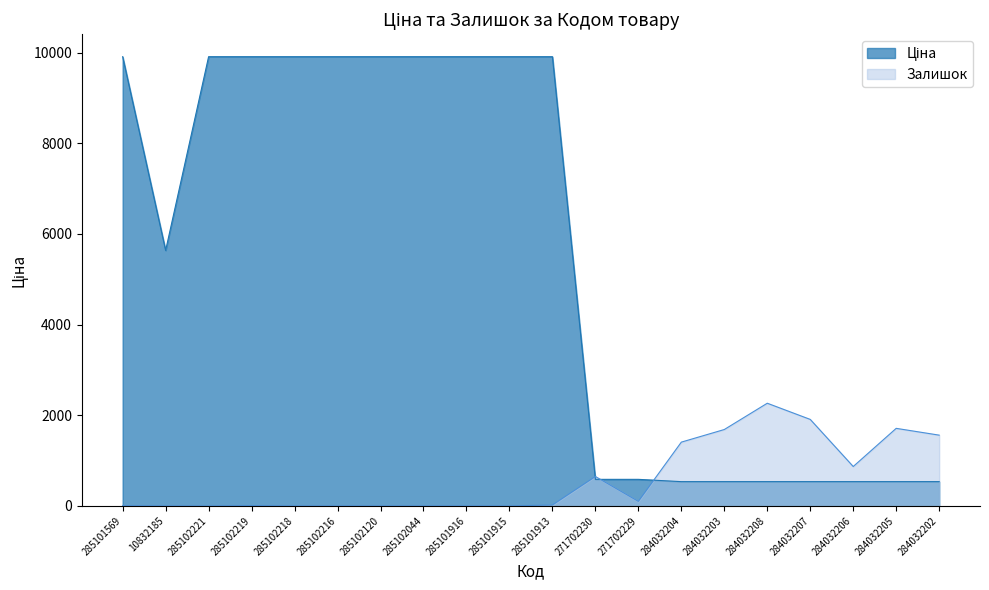

How many interior local valleys does the Ціна series have?

1